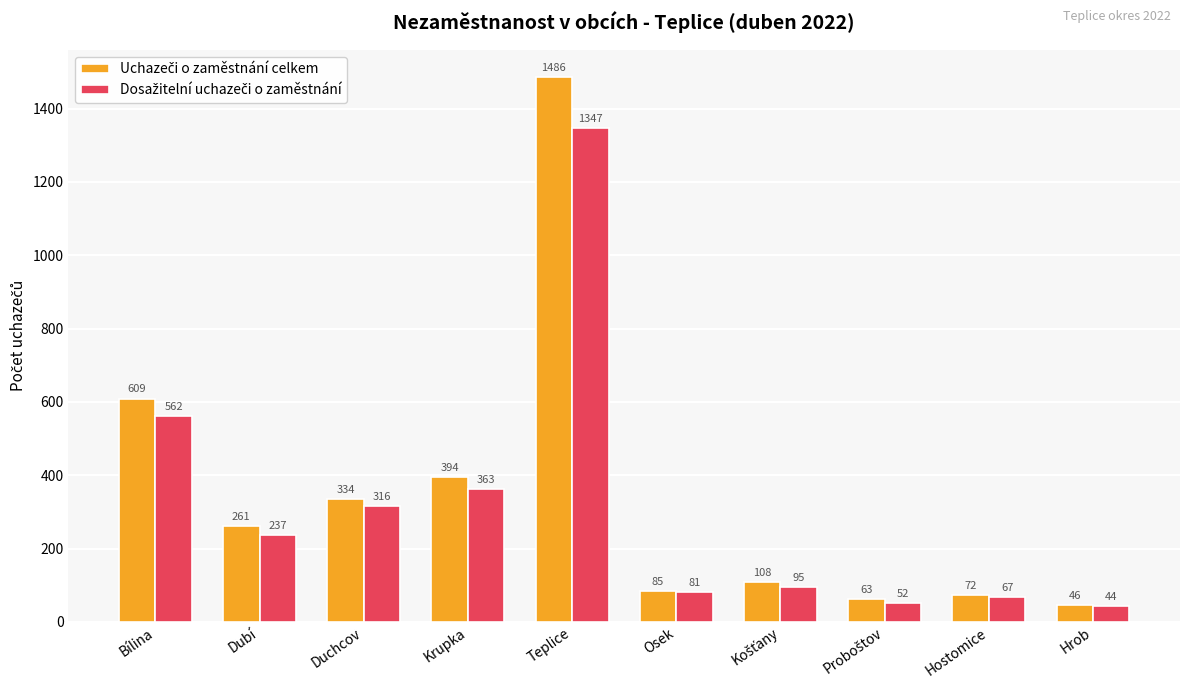

What position from the left is Osek?

6